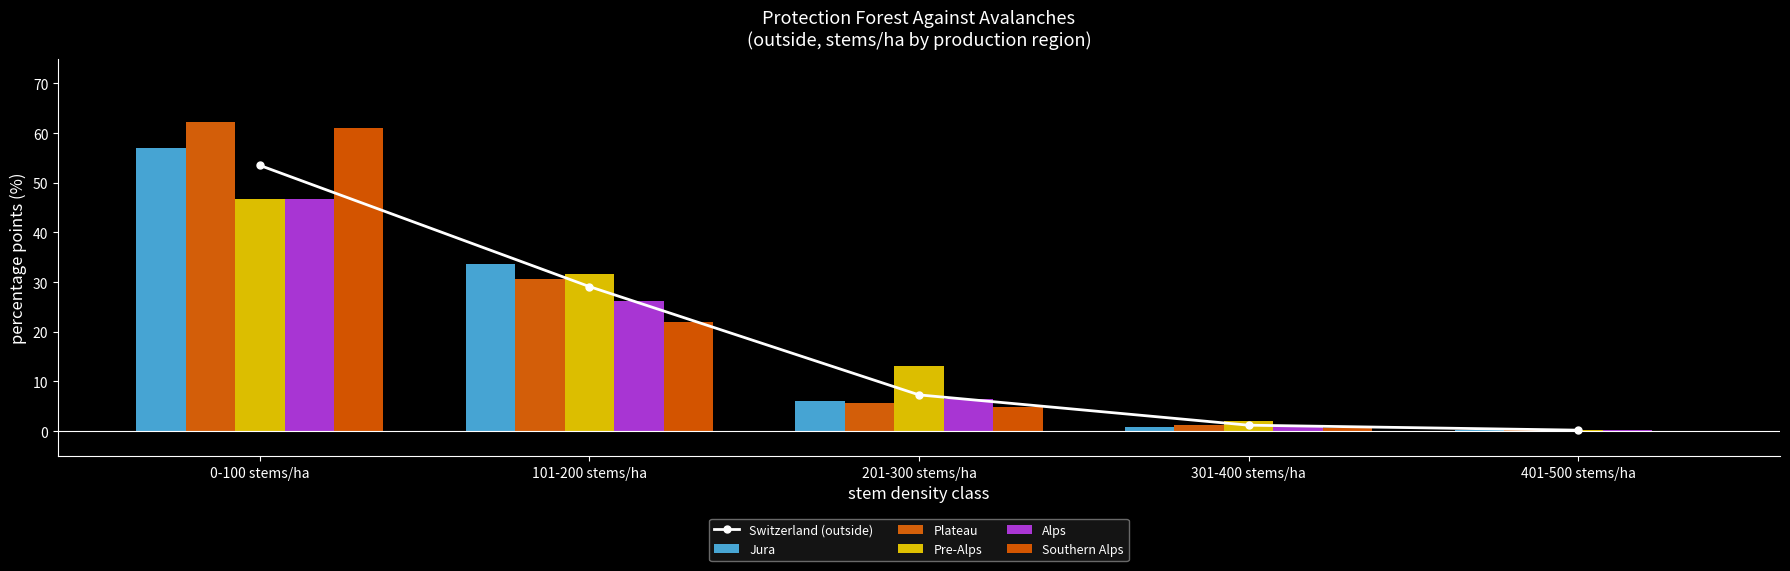

At which label does Jura reach its minimum?

401-500 stems/ha